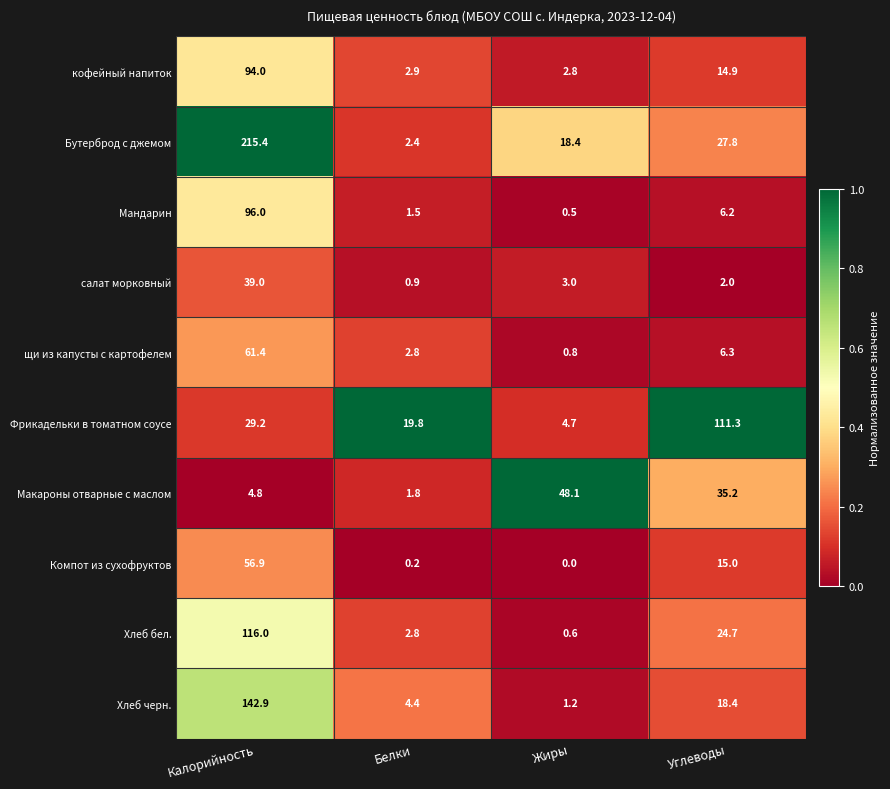

At how many categories does at least one series exceed 0?

4